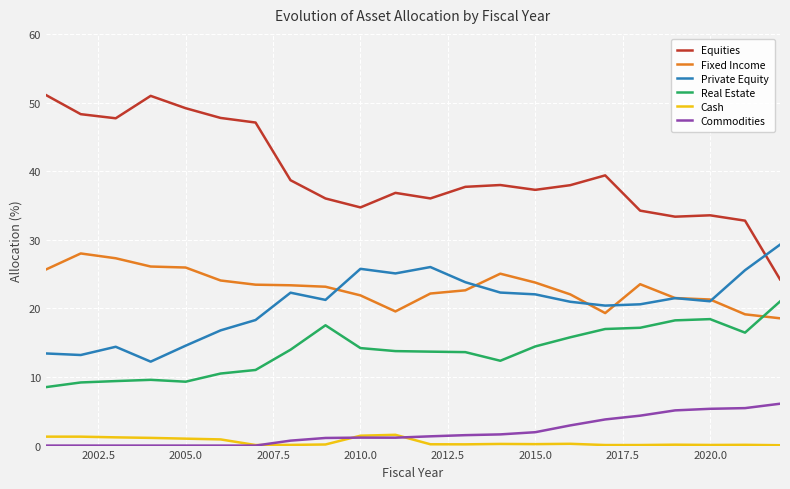

Which series has the largest total across all categories?

Equities